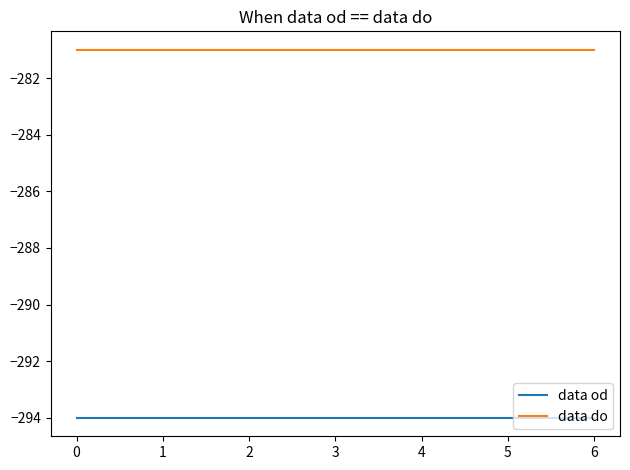

Reading right to left, extract all data points from this chart.

data od: -294	-294	-294	-294	-294	-294	-294
data do: -281	-281	-281	-281	-281	-281	-281